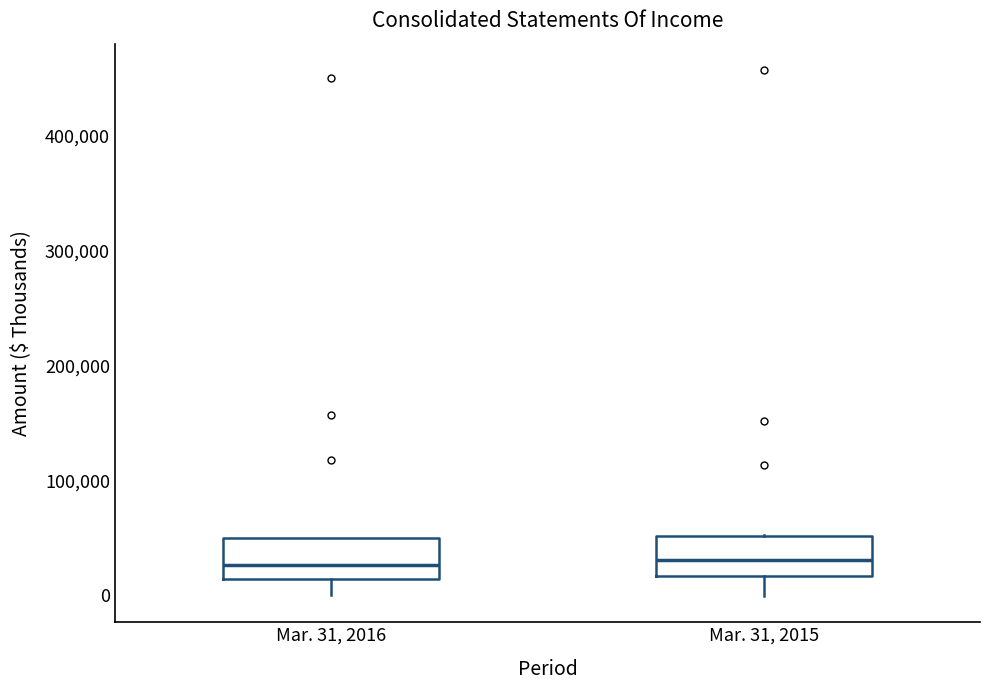

Reading left to right, read every box against the y-axis: the position of its median line, the range the box covers, and the ends of its whiskers. The values are not printed on the chart, so give them approximately, as read against the axis.

Mar. 31, 2016: median 30000, box 10000 to 50000, whiskers 0 to 50000
Mar. 31, 2015: median 30000, box 20000 to 50000, whiskers 0 to 50000